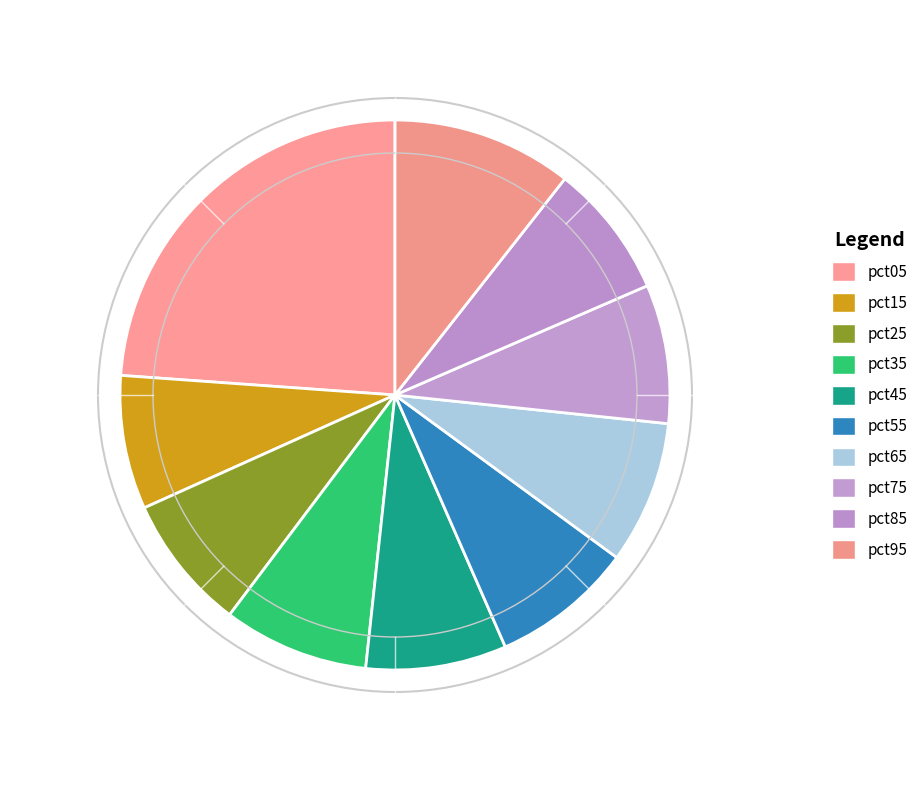

To the nearest percent, what portion does pct25 represent?

8%